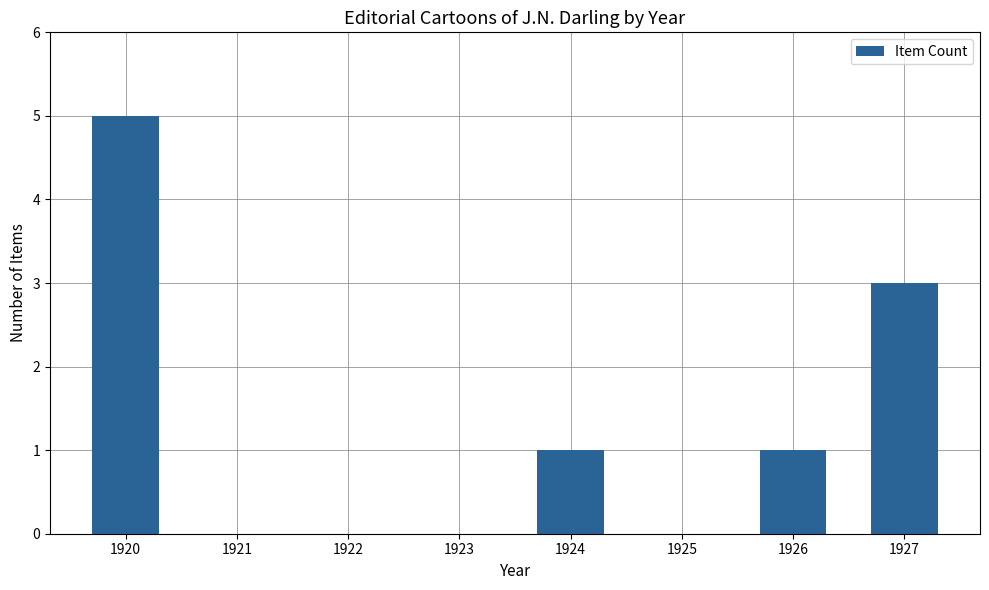

What is the difference between the values at 1922 and 1920?

5